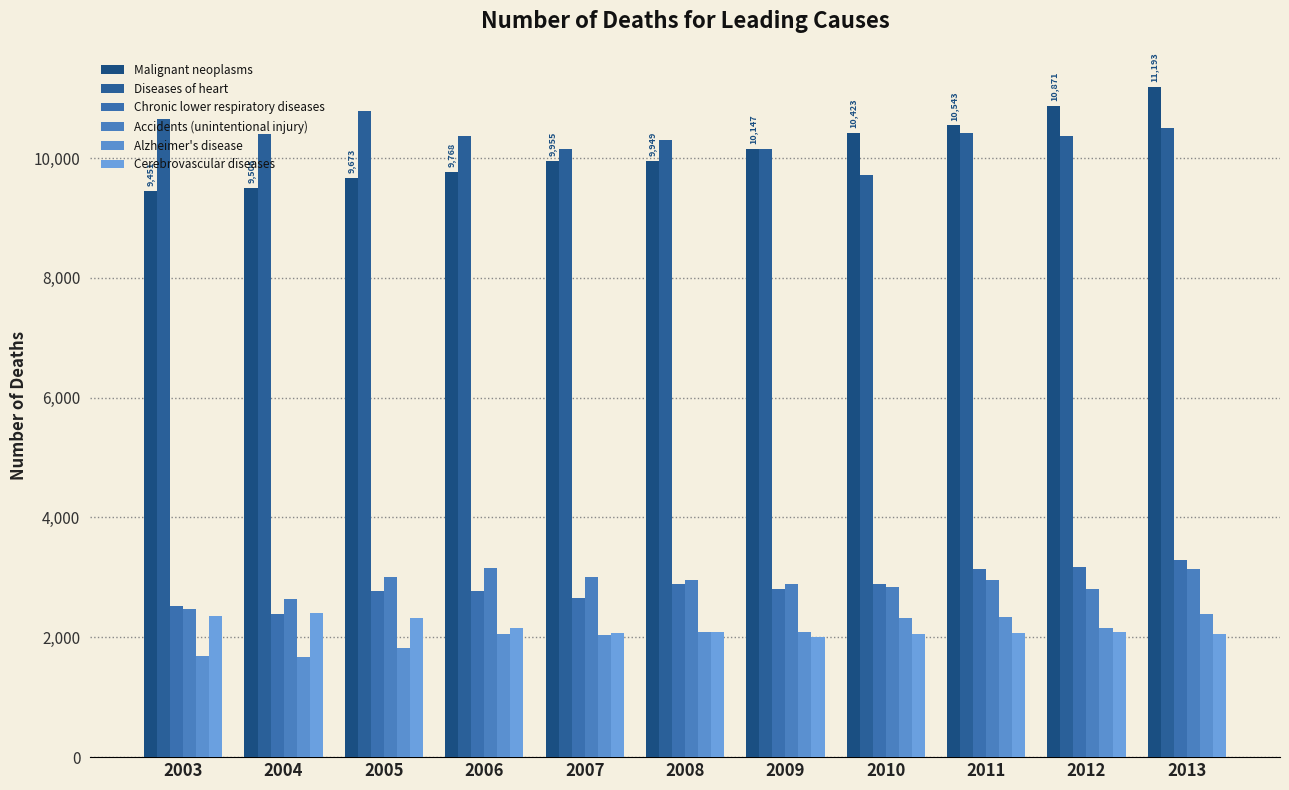

What is the difference between the maximum and minimum values in the Chronic lower respiratory diseases series?

903